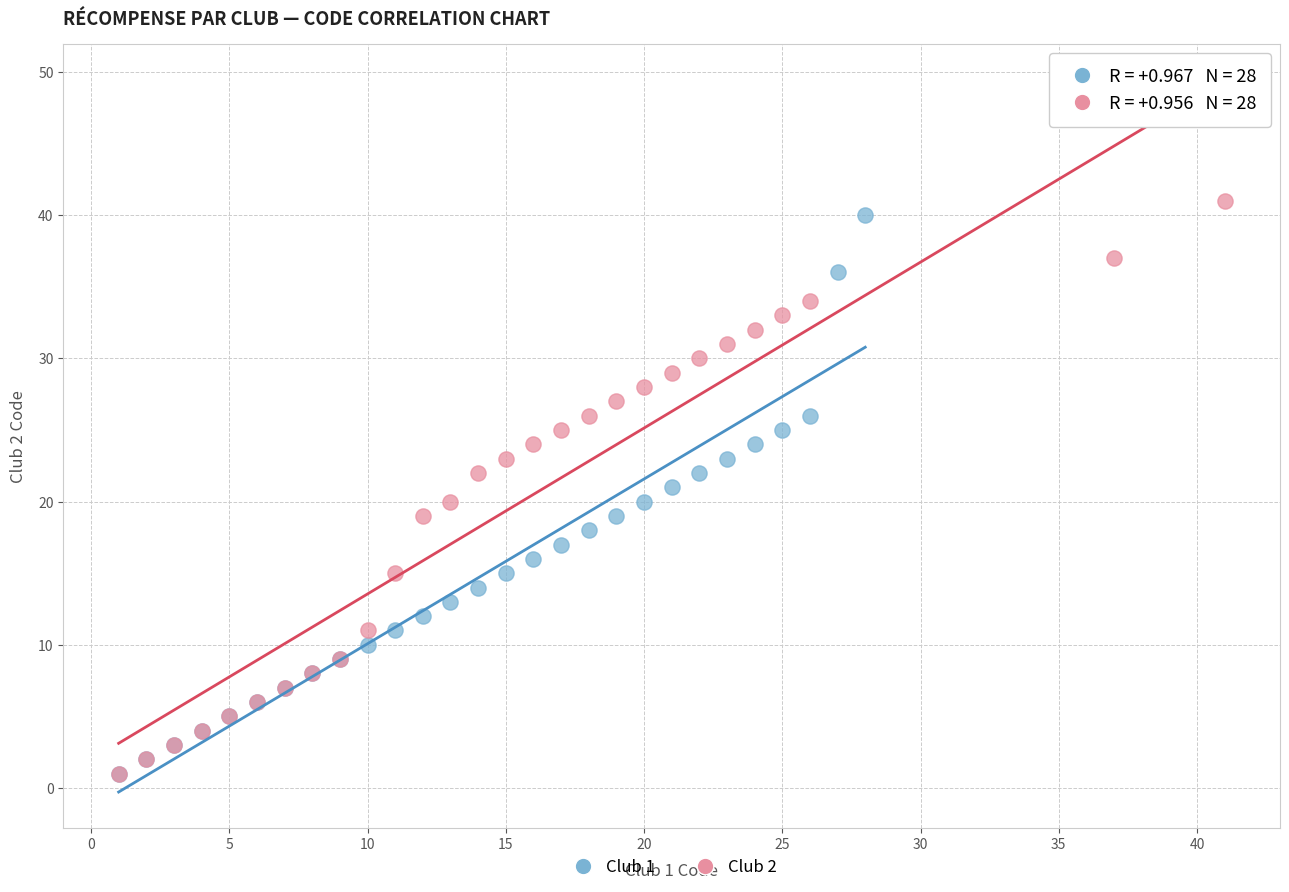

Which series contains the highest Y value?

Club 2